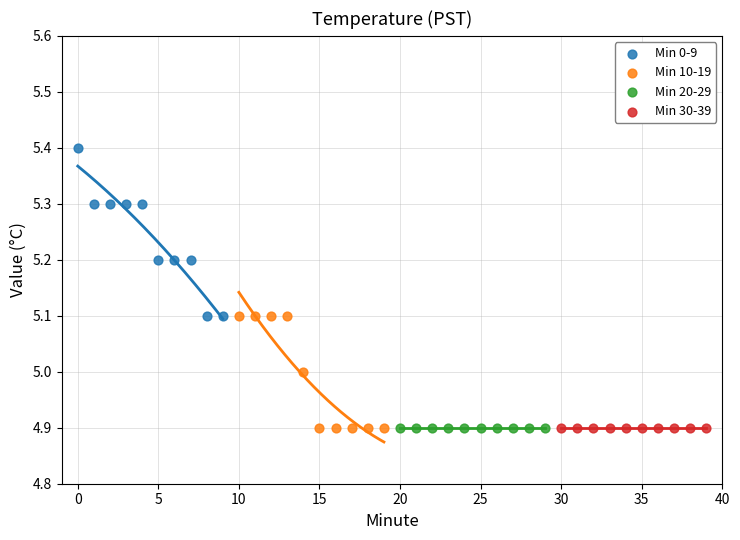

Which series reaches the maximum Y coordinate?

Min 0-9